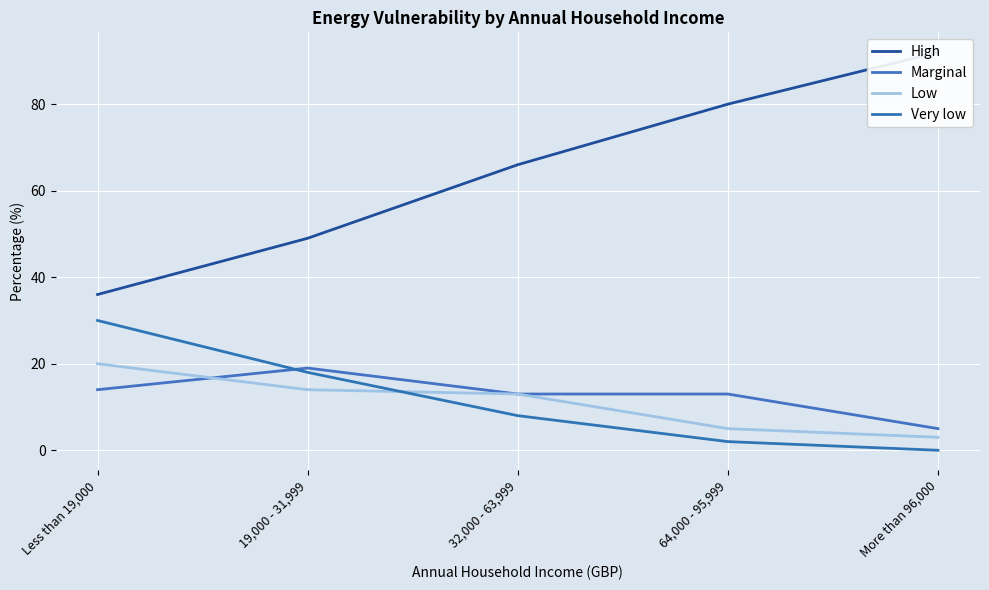

Where does the Marginal series first go above 13?

Less than 19,000